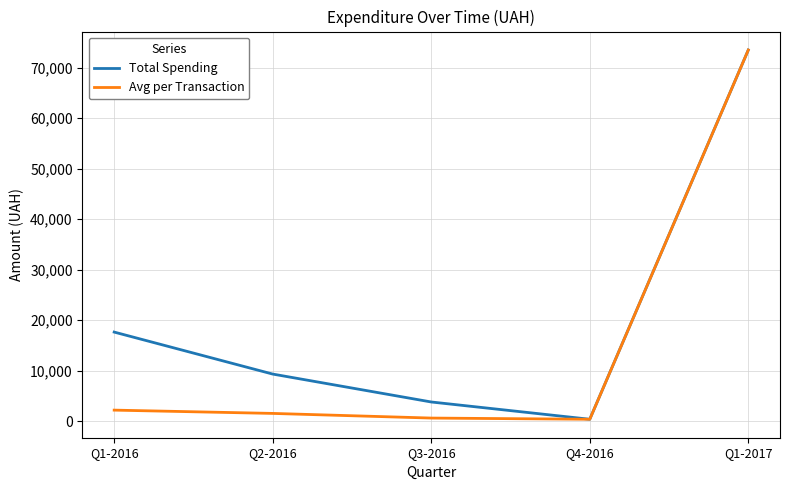

Rank the categories by Total Spending value from lowest to highest.

Q4-2016, Q3-2016, Q2-2016, Q1-2016, Q1-2017